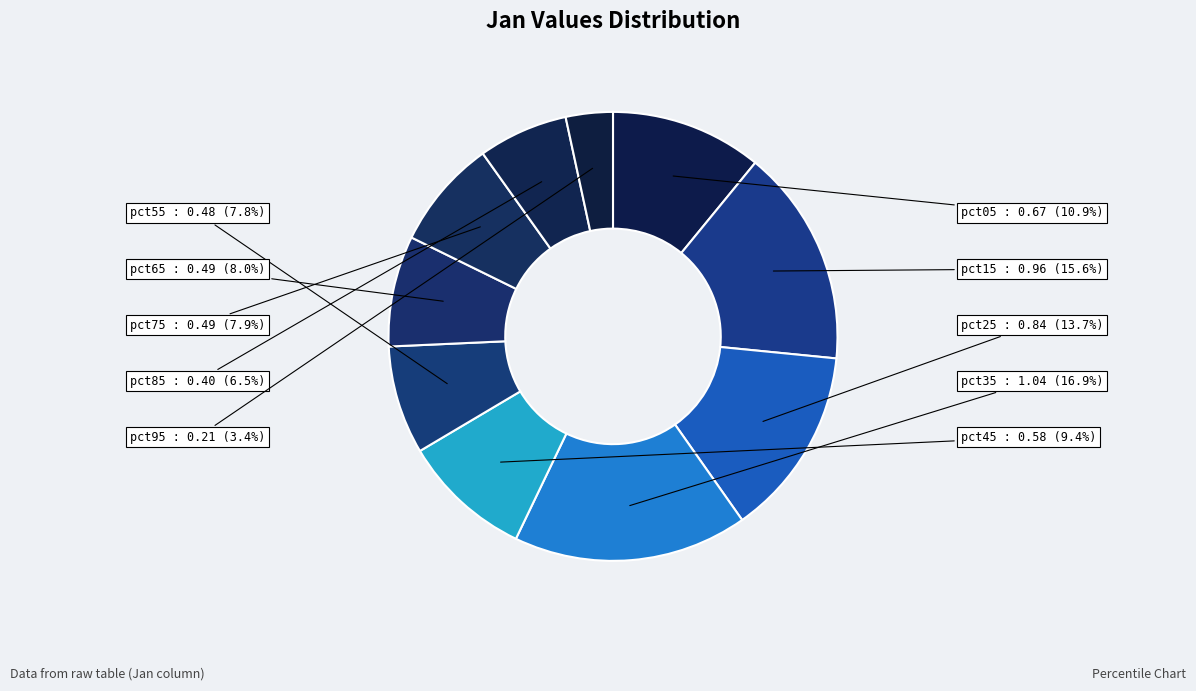

Between pct75 and pct35, which is larger?

pct35